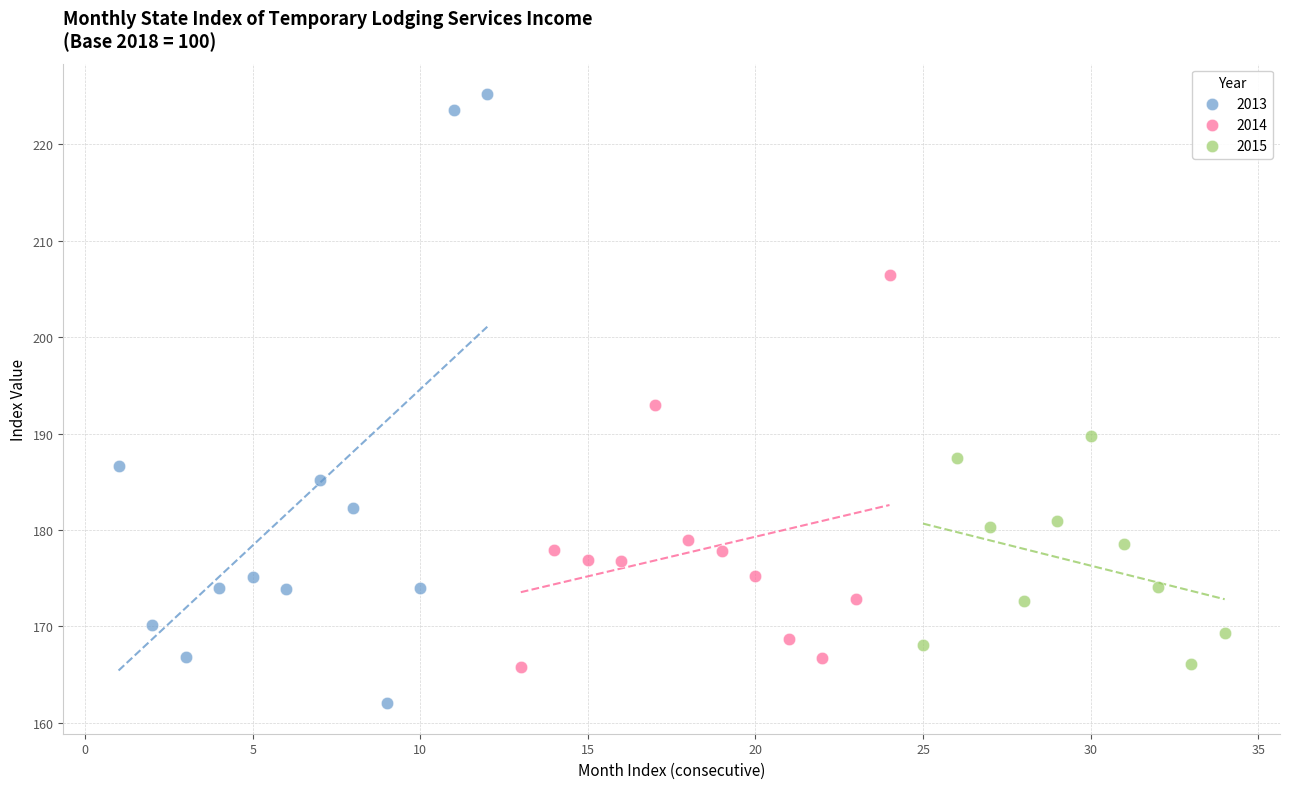

Which series contains the lowest Y value?

2013